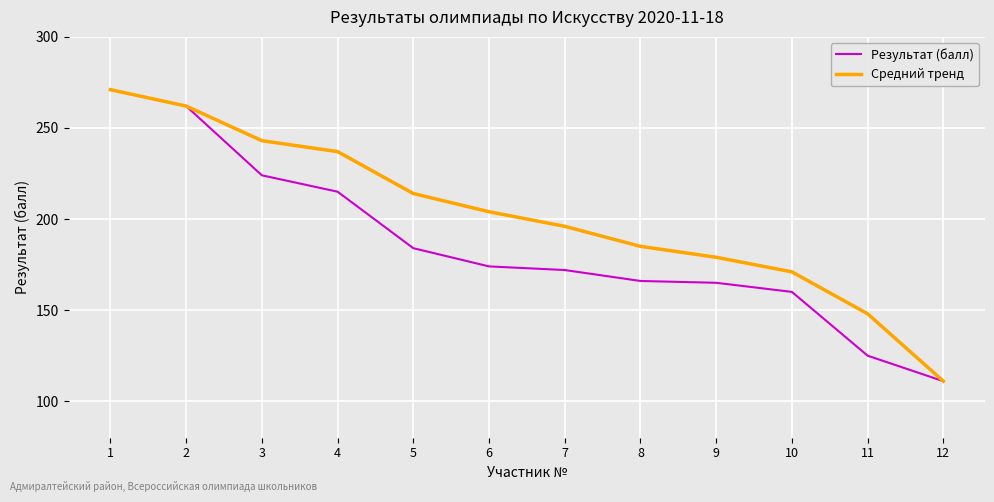

Reading right to left, extract all data points from this chart.

Результат (балл): 111	125	160	165	166	172	174	184	215	224	262	271
Средний тренд: 111	148	171	179	185	196	204	214	237	243	262	271